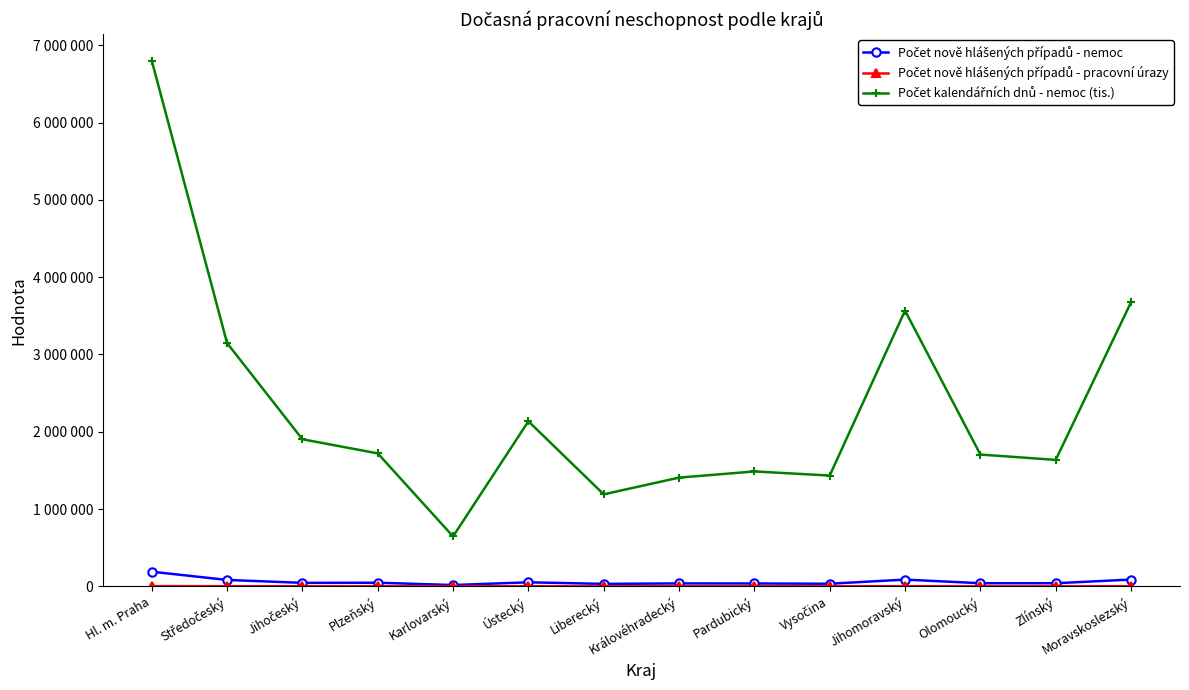

True or false: Počet kalendářních dnů - nemoc (tis.) and Počet nově hlášených případů - nemoc intersect in this chart.

False